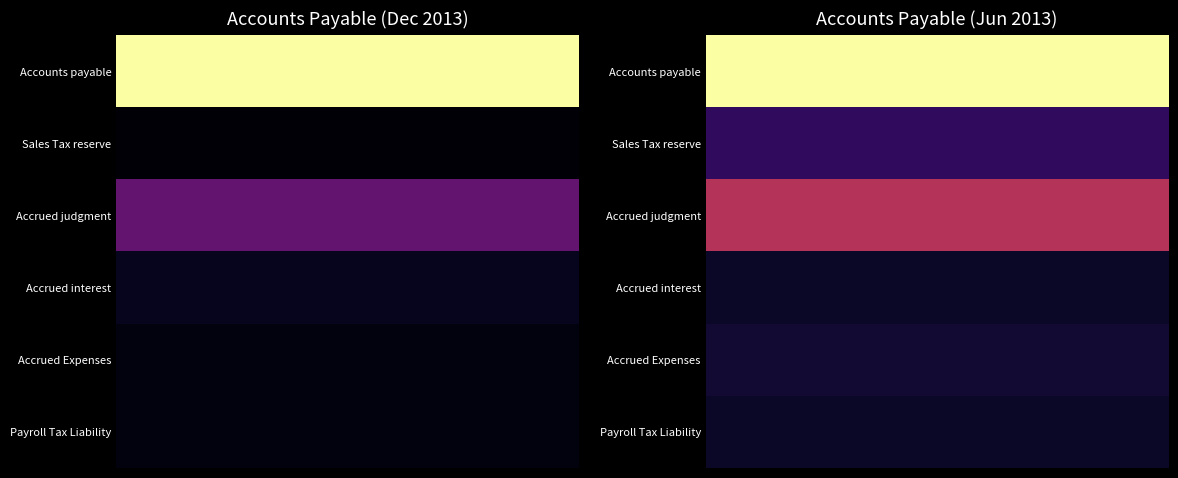

How many series are shown in this chart?

6